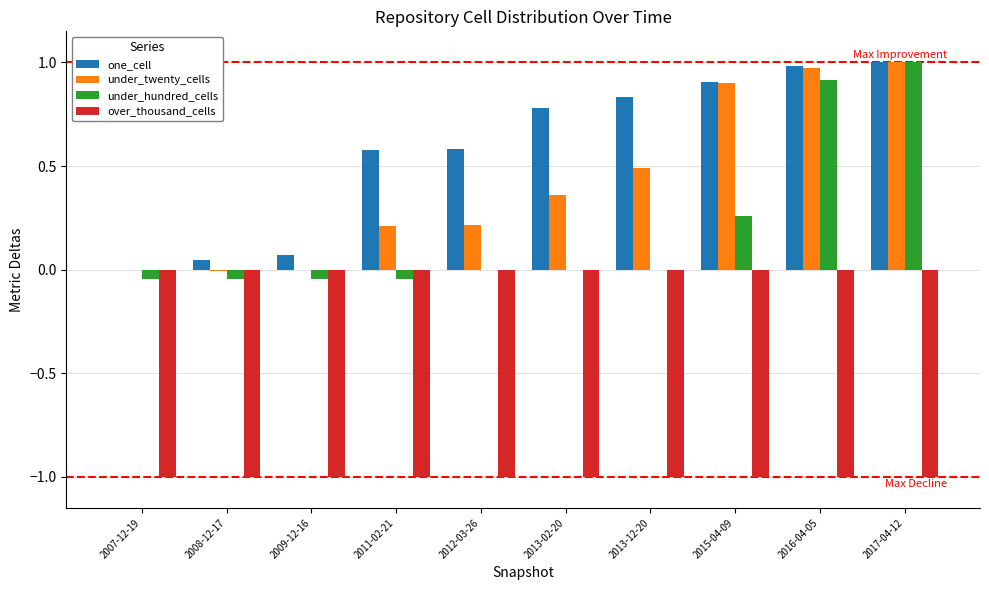

What is the sum of the under_twenty_cells values at 2007-12-19 and 2011-02-21?

0.2